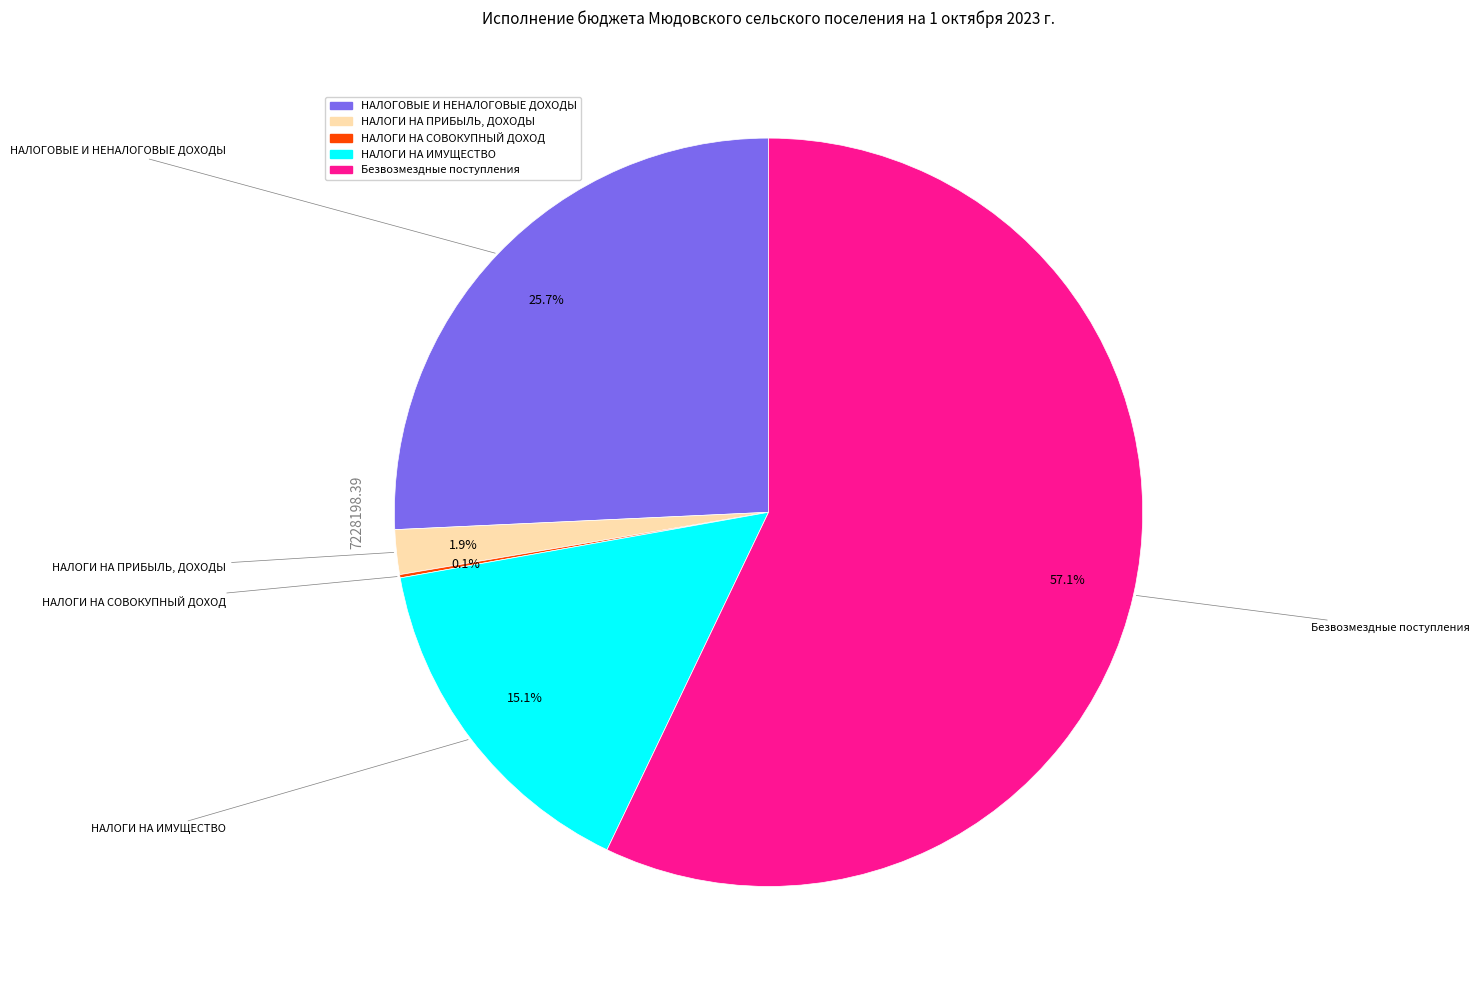

Which has a higher value, НАЛОГОВЫЕ И НЕНАЛОГОВЫЕ ДОХОДЫ or НАЛОГИ НА ИМУЩЕСТВО?

НАЛОГОВЫЕ И НЕНАЛОГОВЫЕ ДОХОДЫ